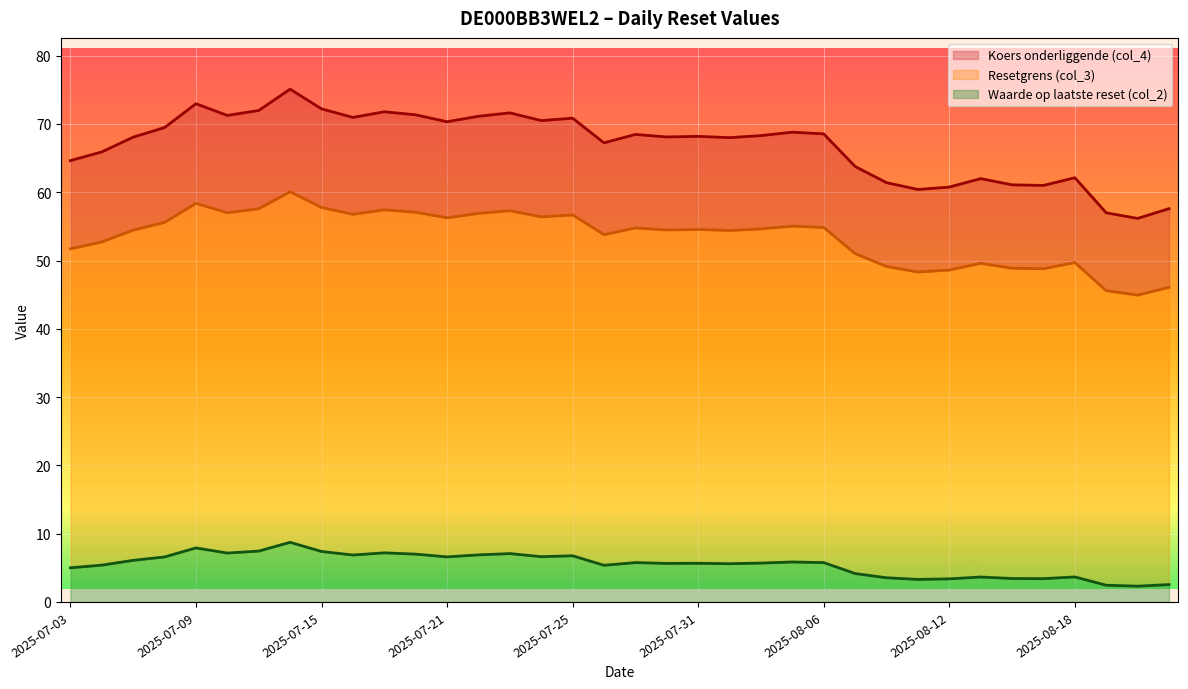

At which category does the chart reach its minimum across all series?

34